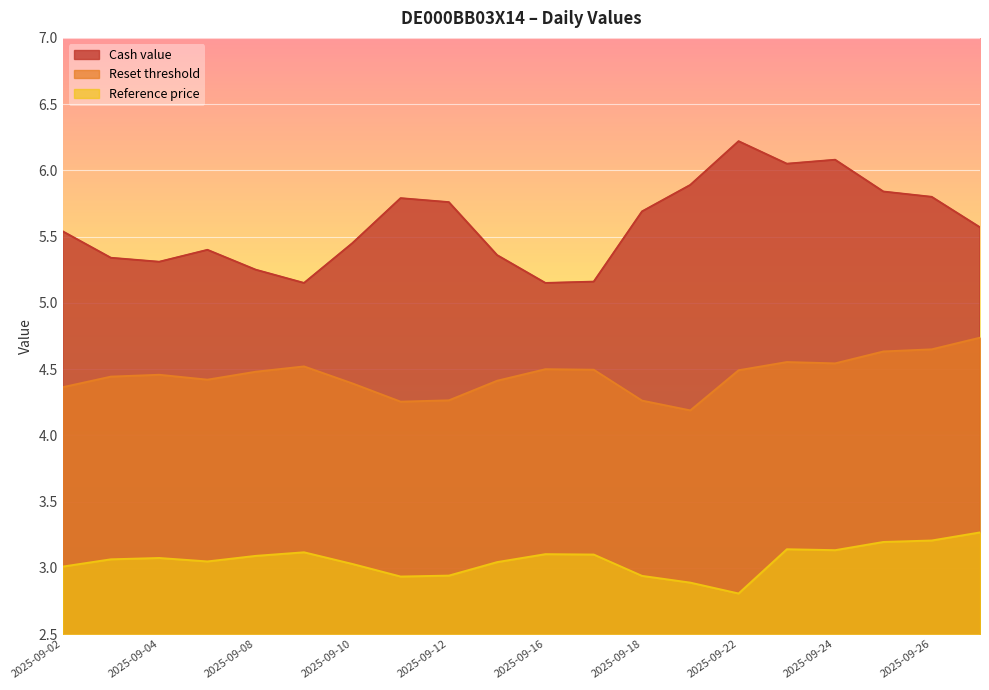

Rank the series by their maximum value, from highest to lowest.

Cash value, Reset threshold, Reference price